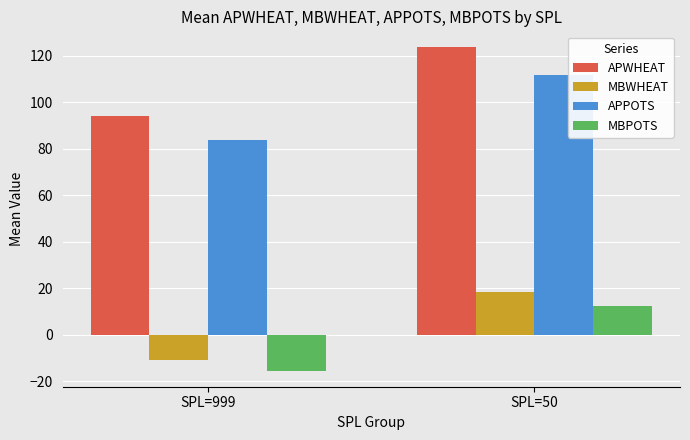

List the labels in order of APPOTS value, smallest first.

SPL=999, SPL=50